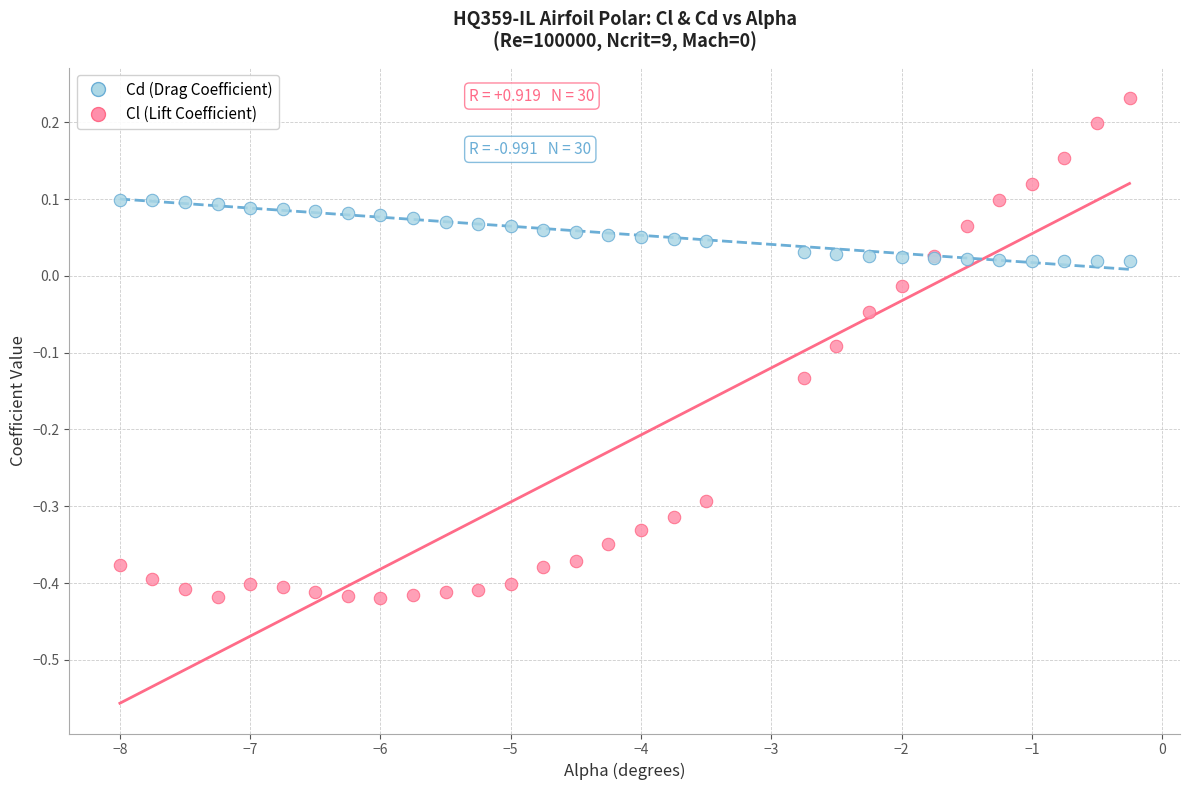

Which series contains the lowest Y value?

Cl (Lift Coefficient)